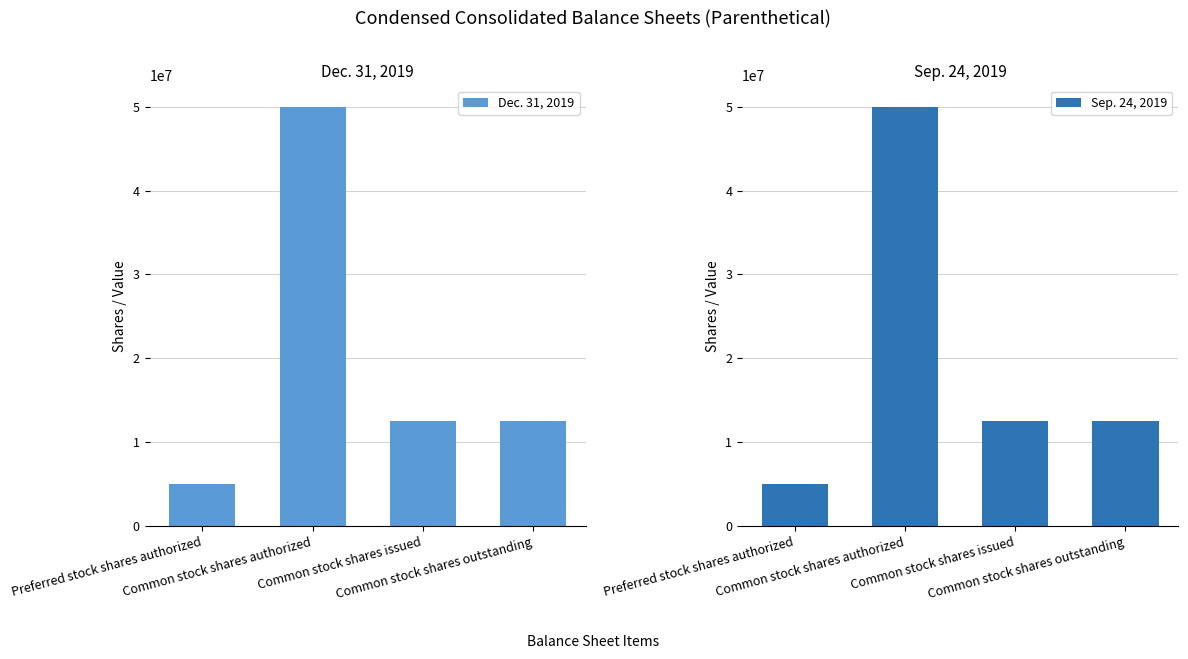

Count the Dec. 31, 2019 values in the range 12577028 to 50000000.

3